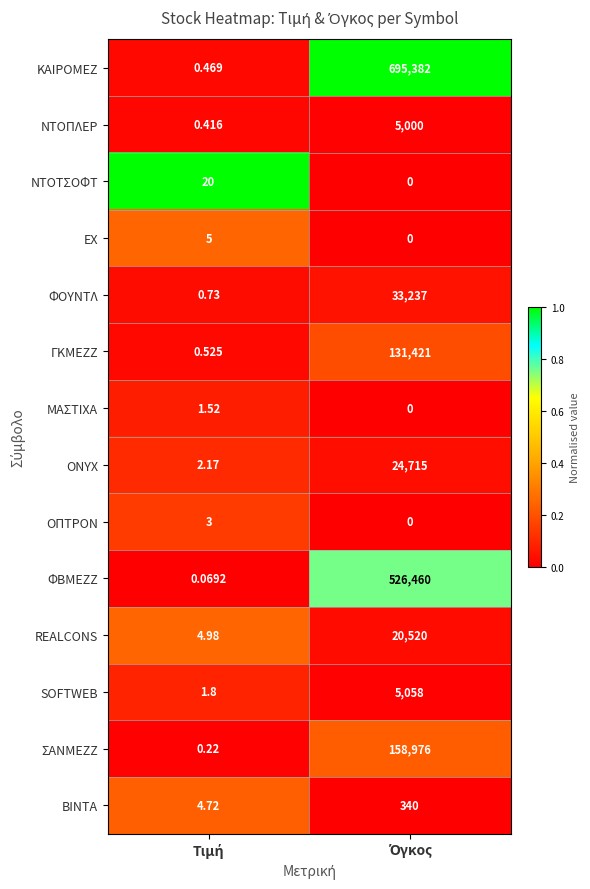

List the series in order of their peak value, highest first.

ΚΑΙΡΟΜΕΖ, ΦΒΜΕΖΖ, ΣΑΝΜΕΖΖ, ΓΚΜΕΖΖ, ΦΟΥΝΤΛ, ONYX, REALCONS, SOFTWEB, ΝΤΟΠΛΕΡ, ΒΙΝΤΑ, ΝΤΟΤΣΟΦΤ, ΕΧ, ΟΠΤΡΟΝ, ΜΑΣΤΙΧΑ